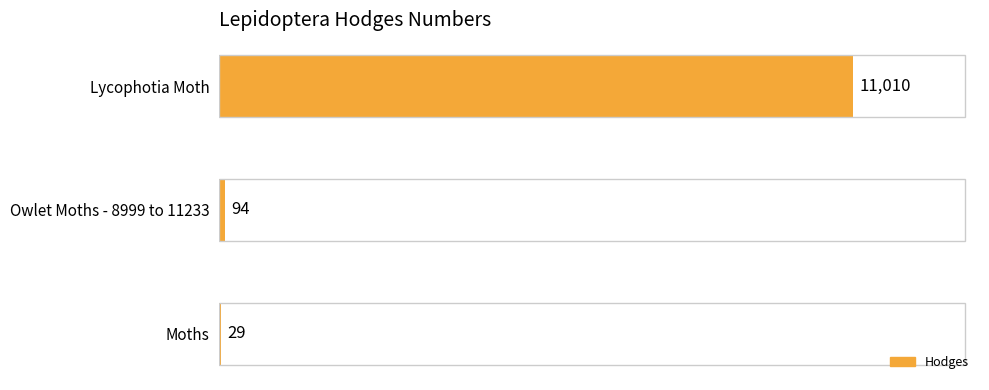

Count the number of categories in the chart.

3